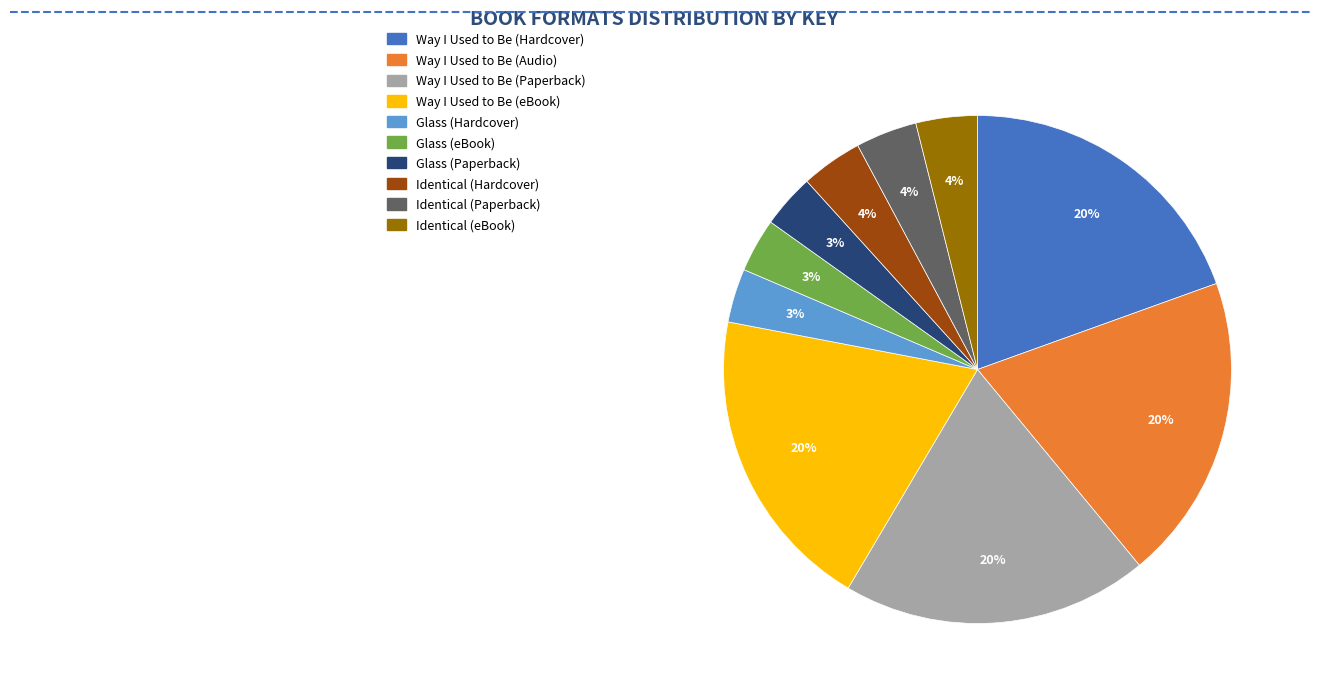

Between Way I Used to Be (Audio) and Identical (Hardcover), which is larger?

Way I Used to Be (Audio)